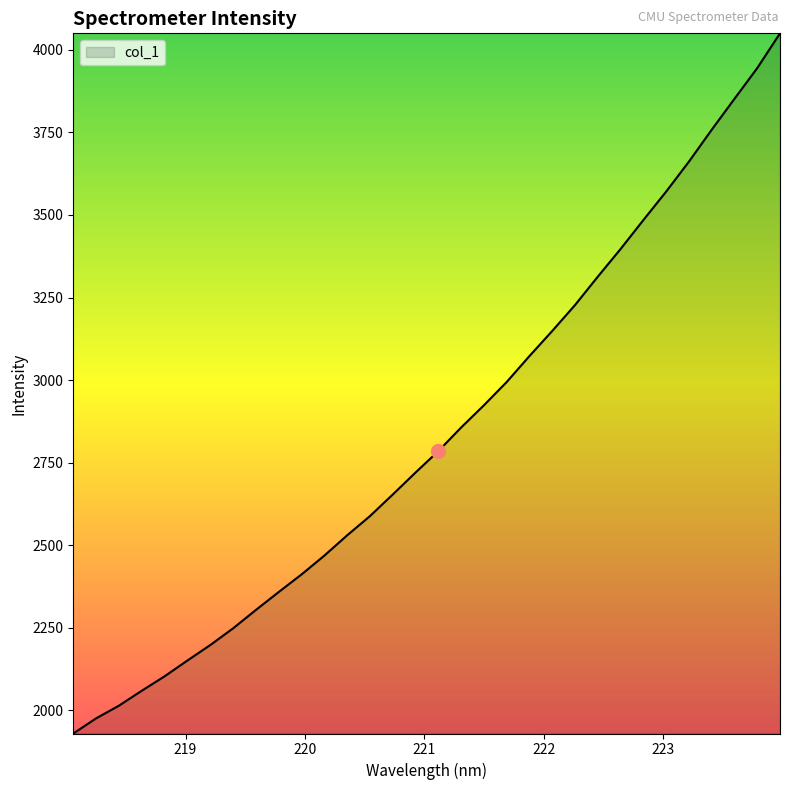

What is the greatest value displayed?

4050.1